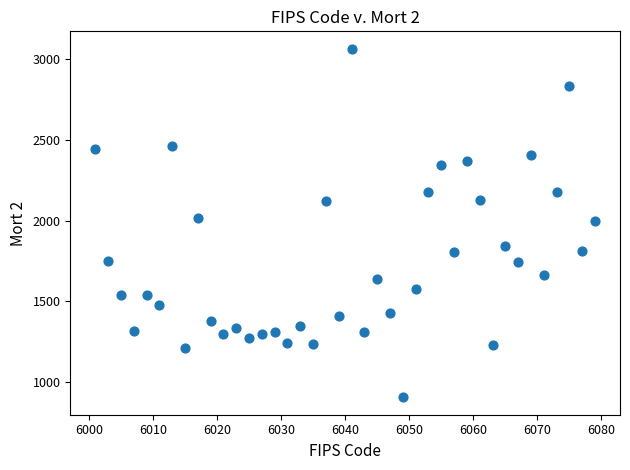

What is the range of Y values (max minus min)?

2157